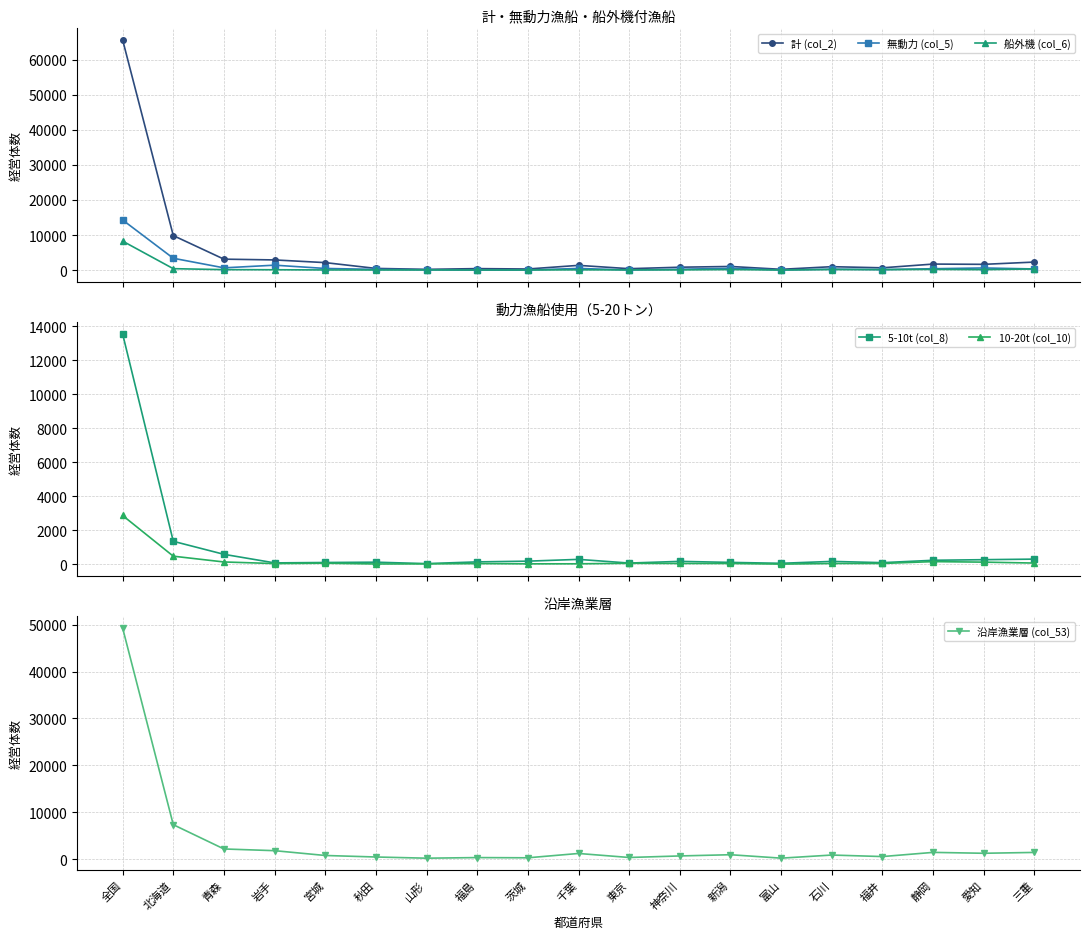

What is the lowest value of the 計 (col_2) series?

209